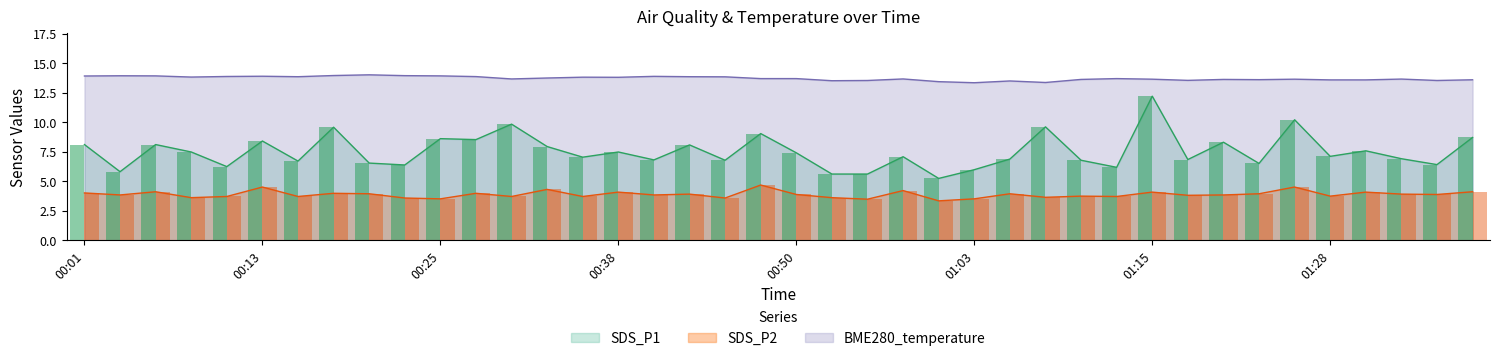

At which label is BME280_temperature closest to 13?

01:03